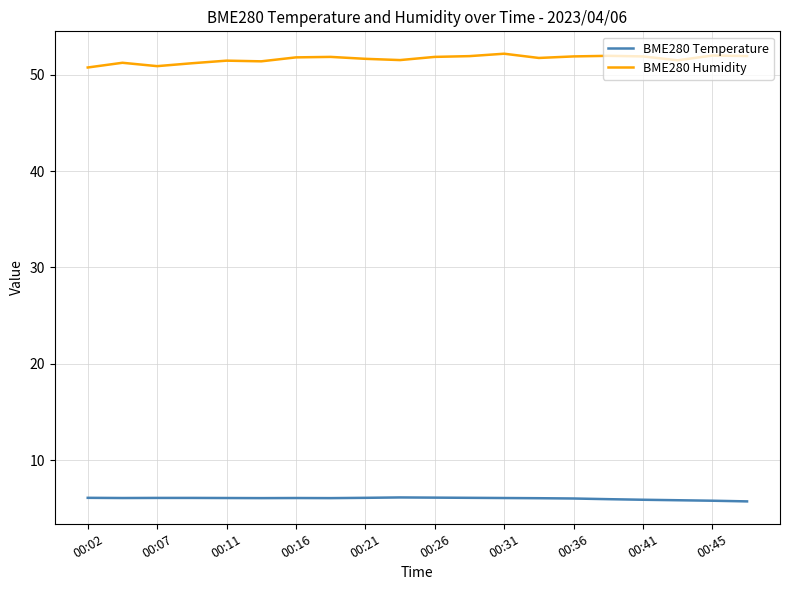

True or false: BME280 Temperature and BME280 Humidity intersect in this chart.

False